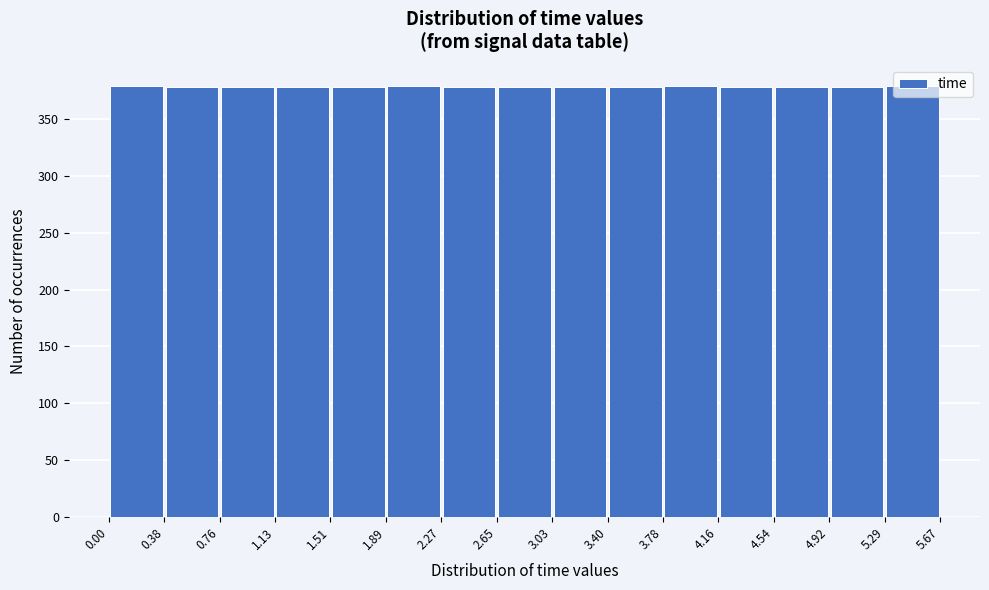

What is the height of the bar covering 5.29 to 5.67 on the x-axis? The values are not printed on the chart, so give them approximately, as read against the axis.

380